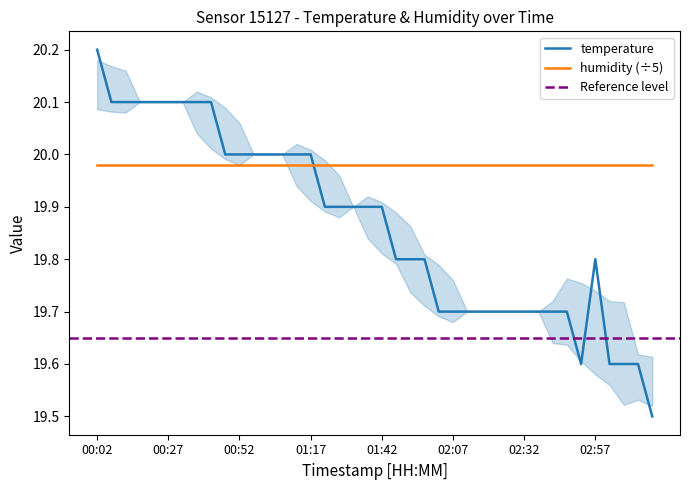

What is the label of the 25th point from the left?

02:02